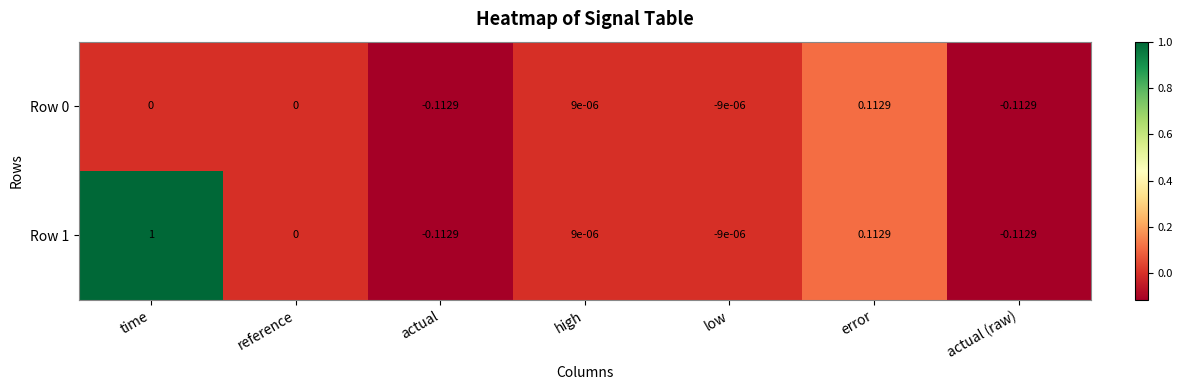

At which category is the sum across all series the highest?

time